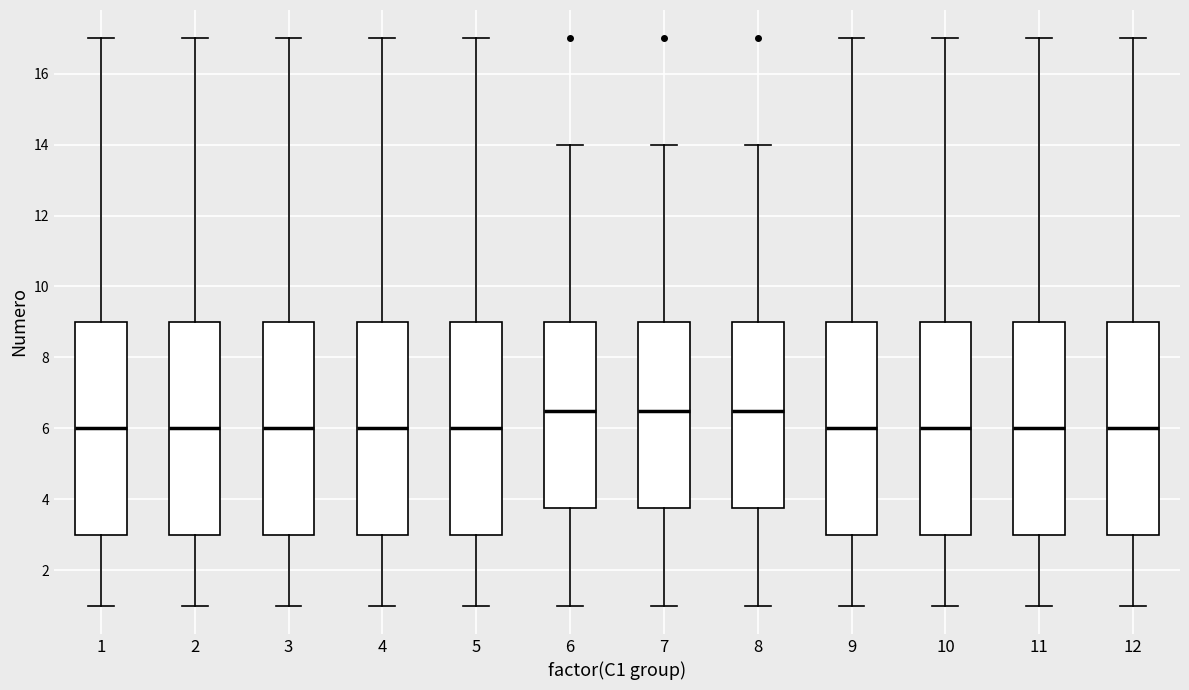

Reading left to right, transcribe this box plot: for each box, give where its median line is, the range the box spans, and where its two whiskers end, as read against the y-axis. The values are not printed on the chart, so give them approximately, as read against the axis.

1: median 6.0, box 3.0 to 9.0, whiskers 1.0 to 17.0
2: median 6.0, box 3.0 to 9.0, whiskers 1.0 to 17.0
3: median 6.0, box 3.0 to 9.0, whiskers 1.0 to 17.0
4: median 6.0, box 3.0 to 9.0, whiskers 1.0 to 17.0
5: median 6.0, box 3.0 to 9.0, whiskers 1.0 to 17.0
6: median 6.6, box 3.8 to 9.0, whiskers 1.0 to 14.0
7: median 6.6, box 3.8 to 9.0, whiskers 1.0 to 14.0
8: median 6.6, box 3.8 to 9.0, whiskers 1.0 to 14.0
9: median 6.0, box 3.0 to 9.0, whiskers 1.0 to 17.0
10: median 6.0, box 3.0 to 9.0, whiskers 1.0 to 17.0
11: median 6.0, box 3.0 to 9.0, whiskers 1.0 to 17.0
12: median 6.0, box 3.0 to 9.0, whiskers 1.0 to 17.0